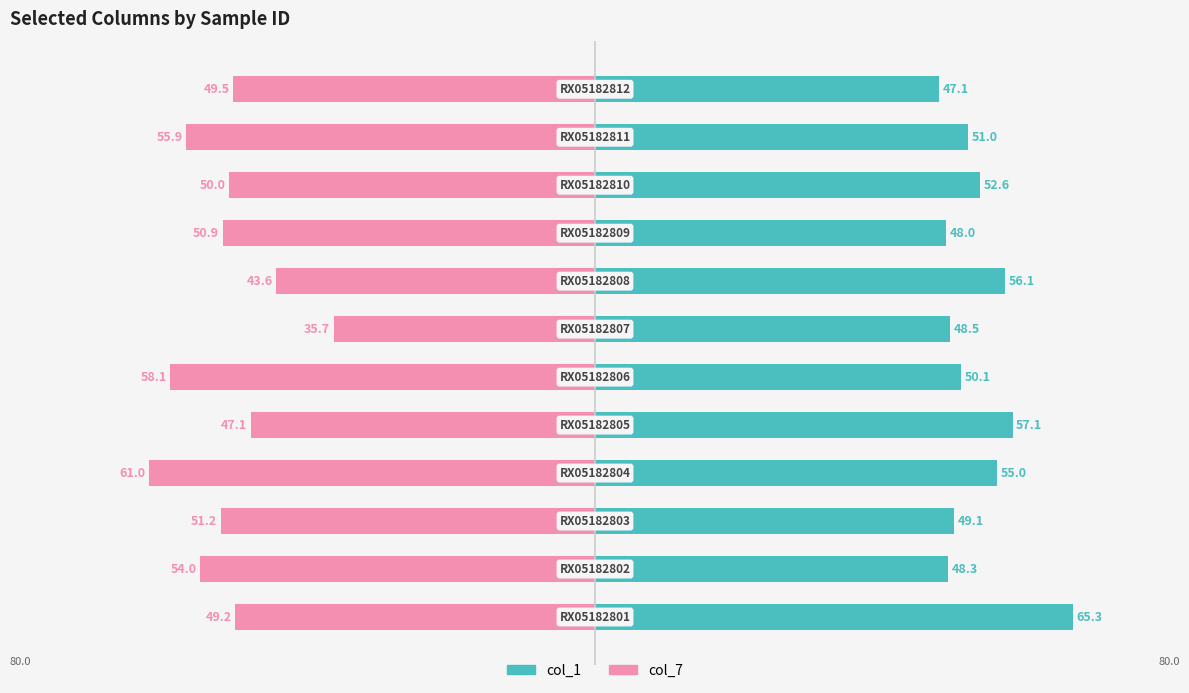

What is the minimum value for col_1?

47.1